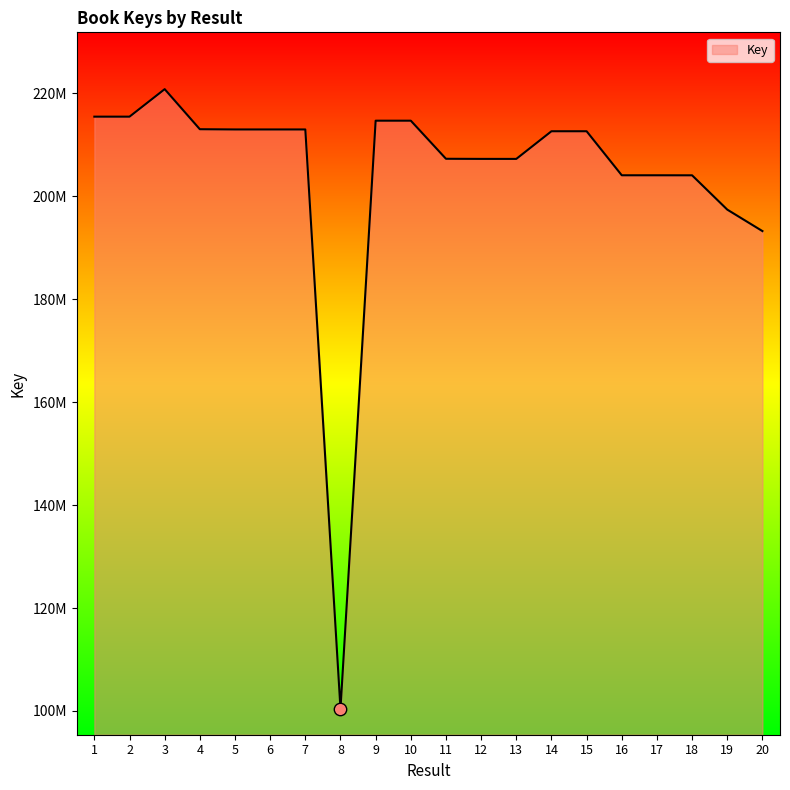

Is this an area chart (filled region under the line)?

Yes